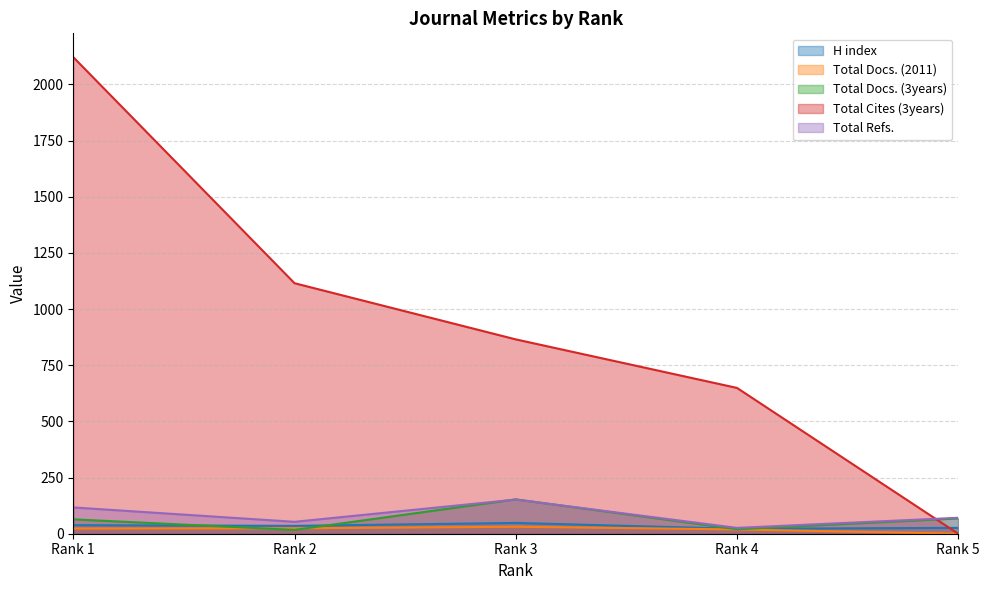

At which label does Total Refs. first exceed 71?

Rank 1